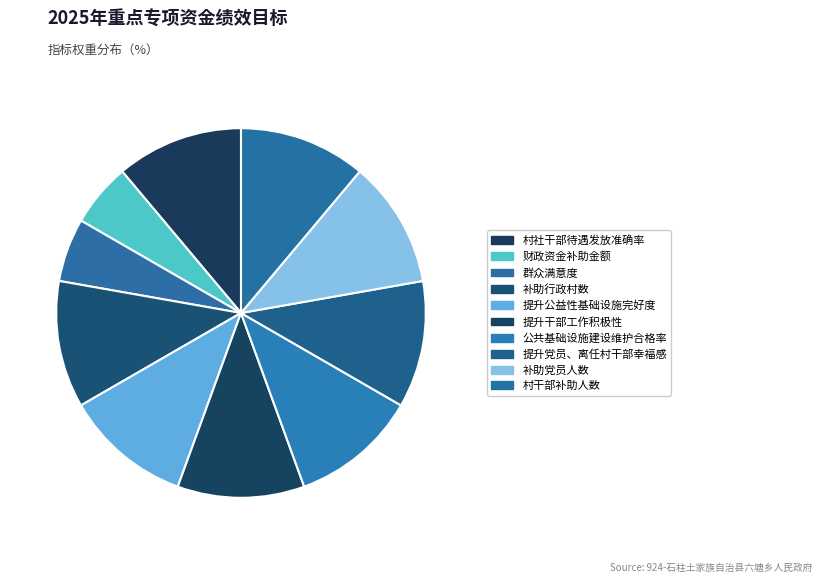

How many slices are in this pie chart?

10